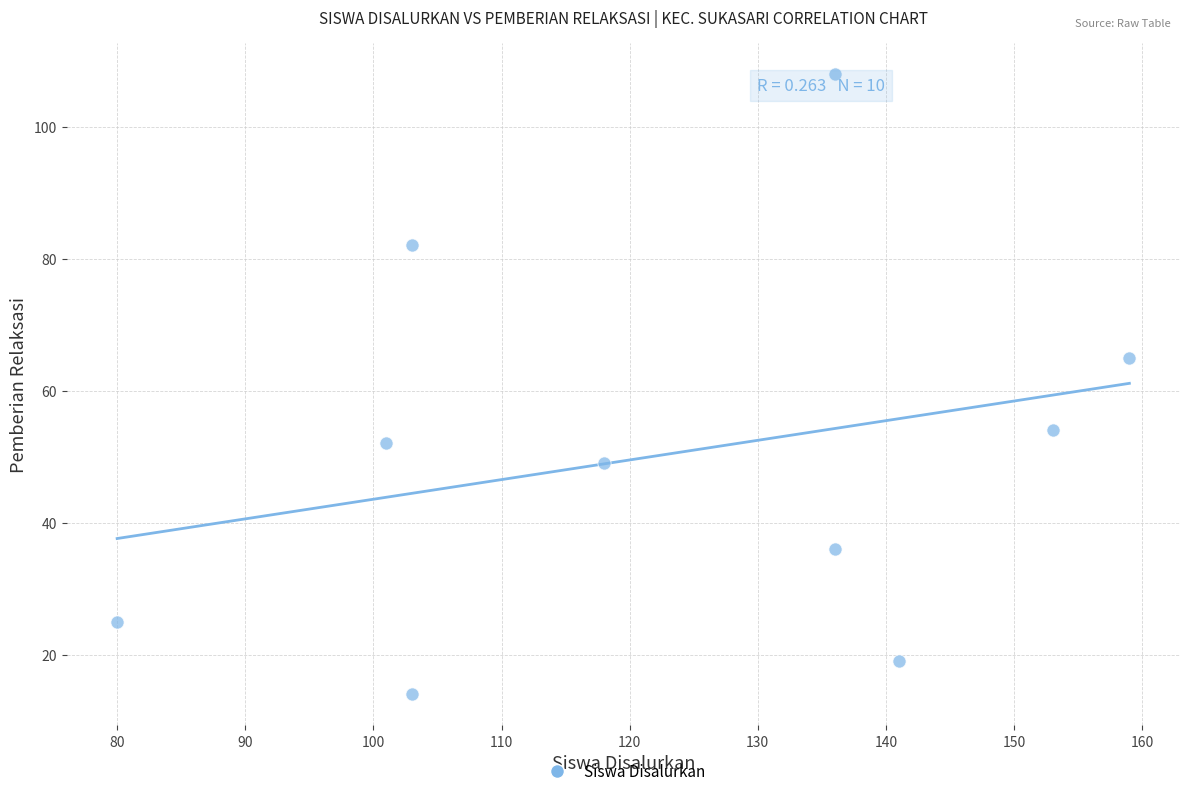

What is the range of X values (max minus min)?

79